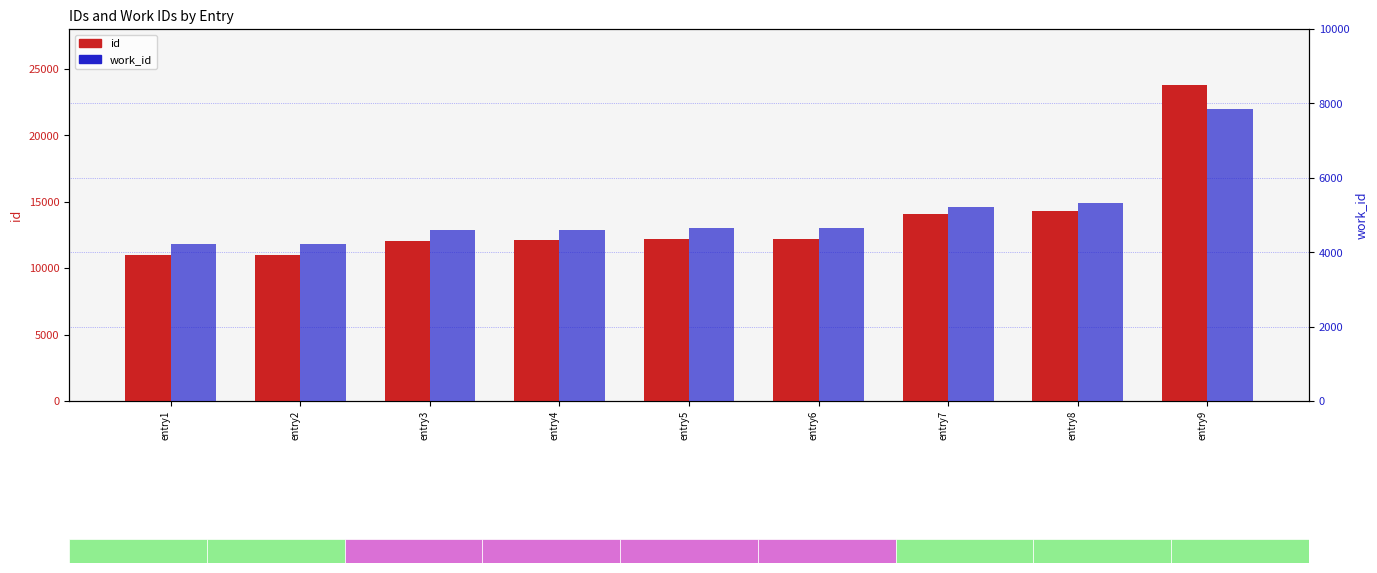

What is the total value across all series at entry2?

15179